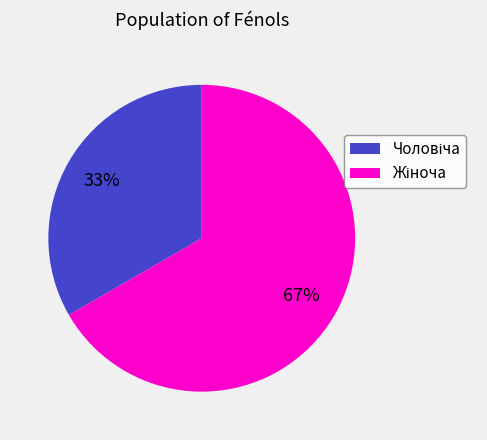

To the nearest percent, what is the average slice percentage?

50%